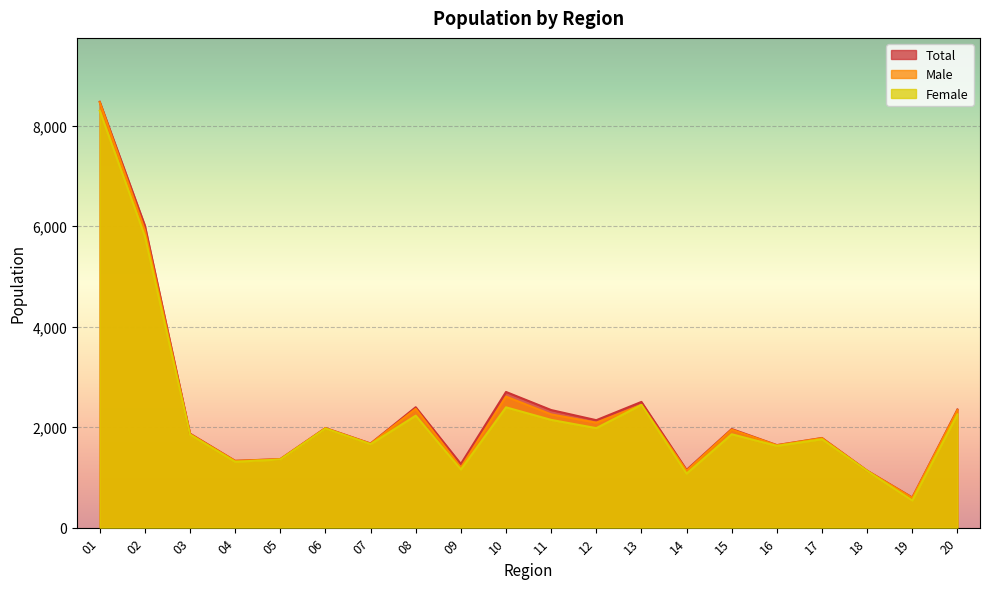

Which series changed the most between 07 and 20?

Total